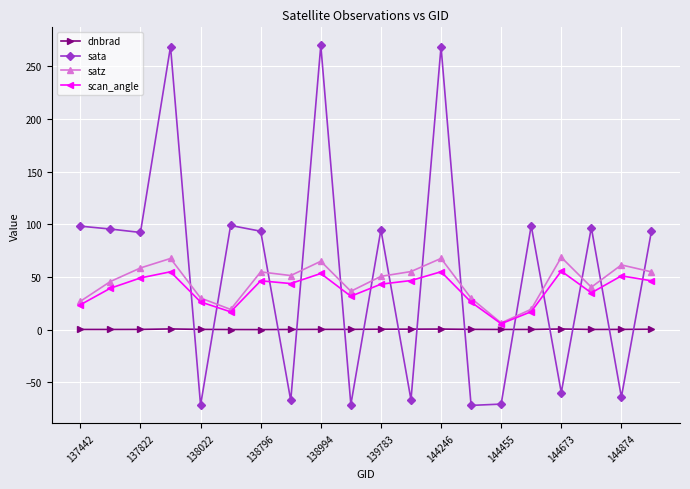

At how many categories does at least one series exceed 159?

3